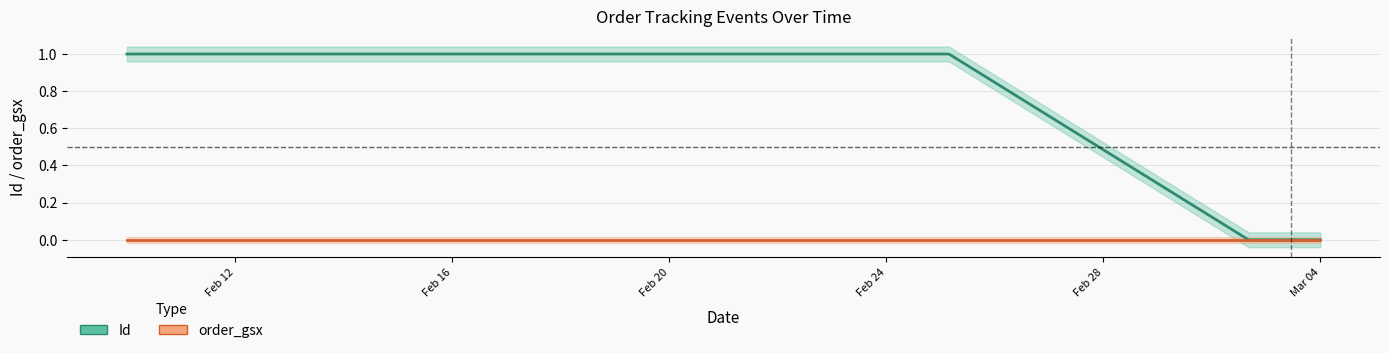

What is the maximum value shown in the chart?

1.0